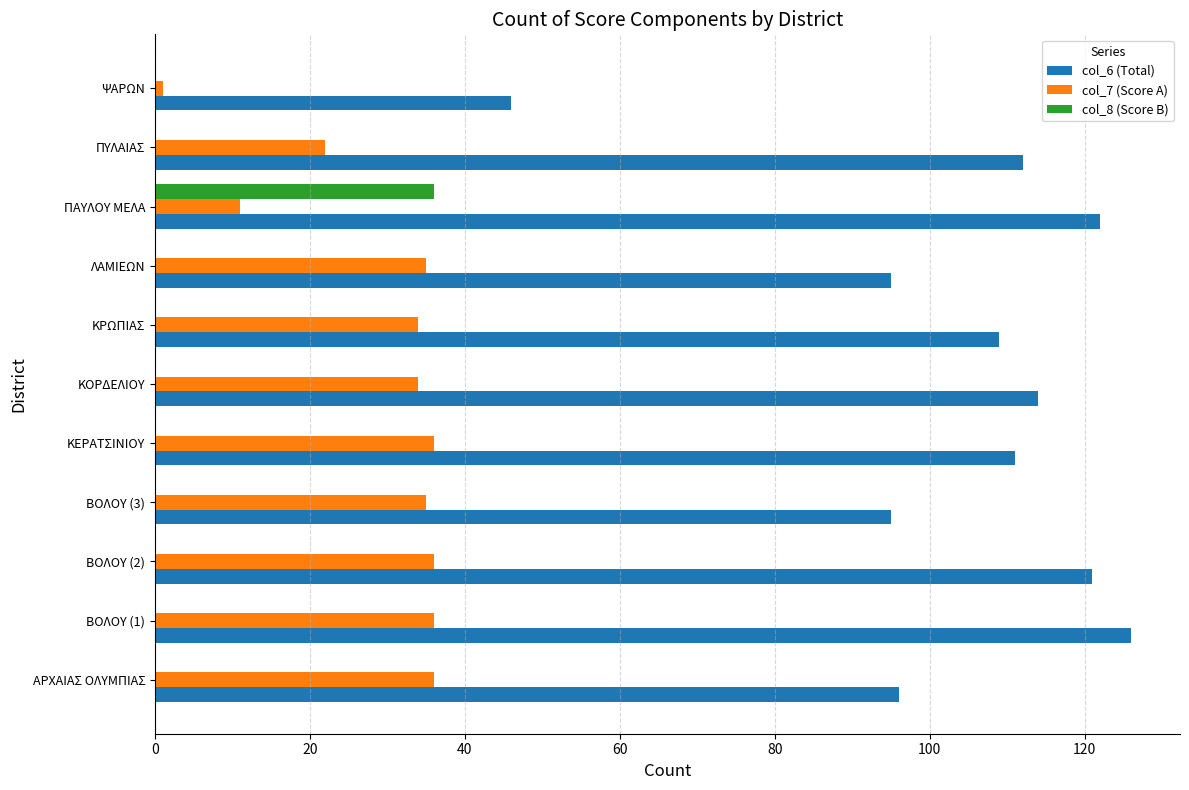

The col_6 (Total) series shows 109 at ΚΡΩΠΙΑΣ. True or false?

True